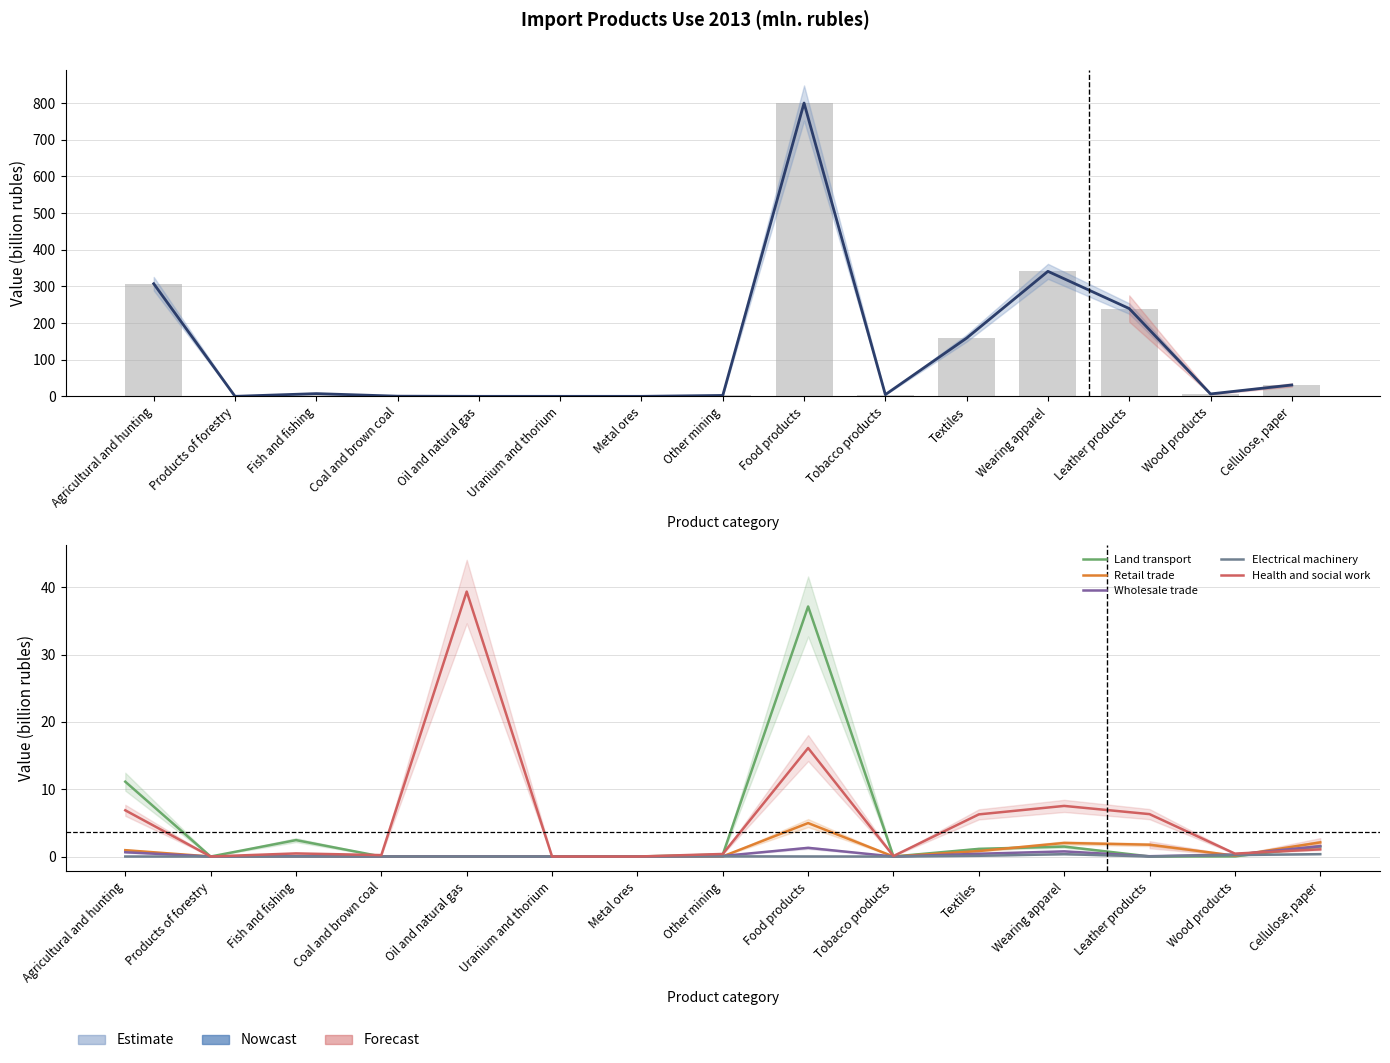

What is the sum of the Land transport values at Uranium and thorium and Agricultural and hunting?

11.1